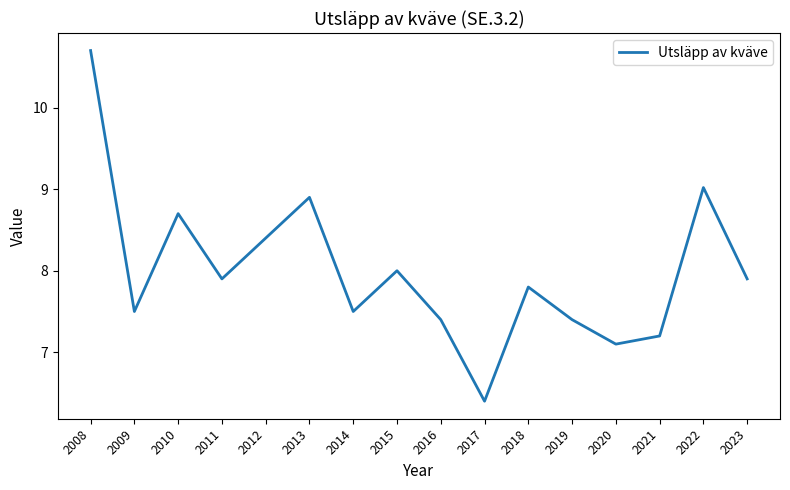

At which label does the data first exceed 7?

2008